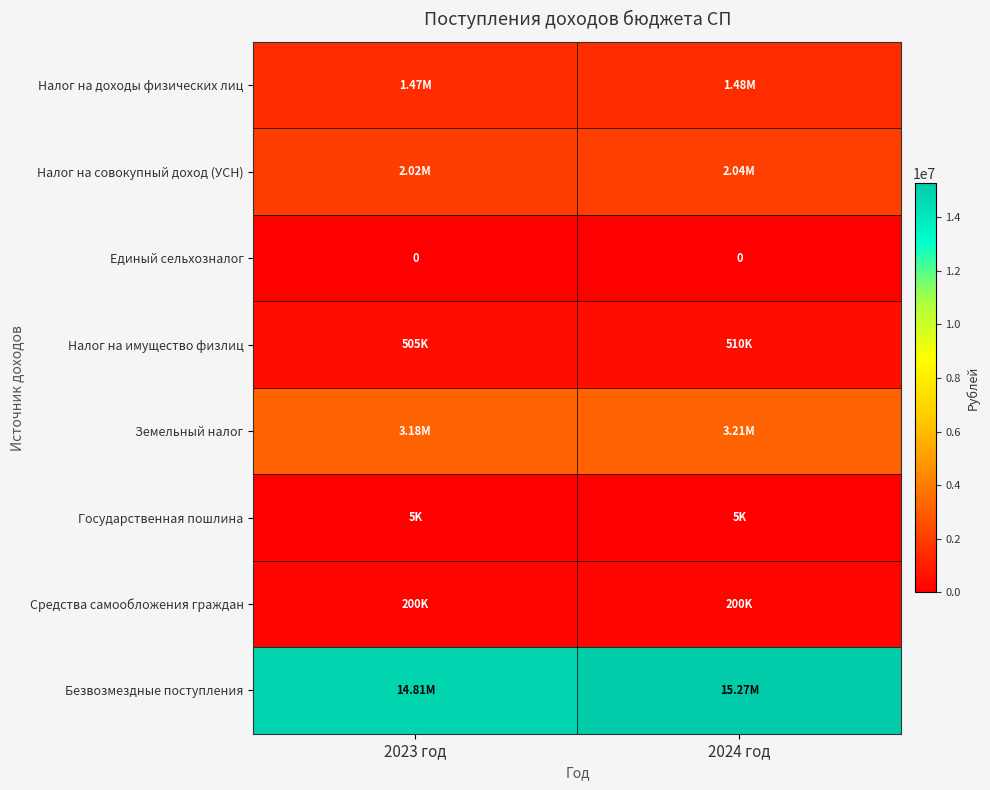

Between 2023 год and 2024 год, which series saw the biggest shift?

Безвозмездные поступления